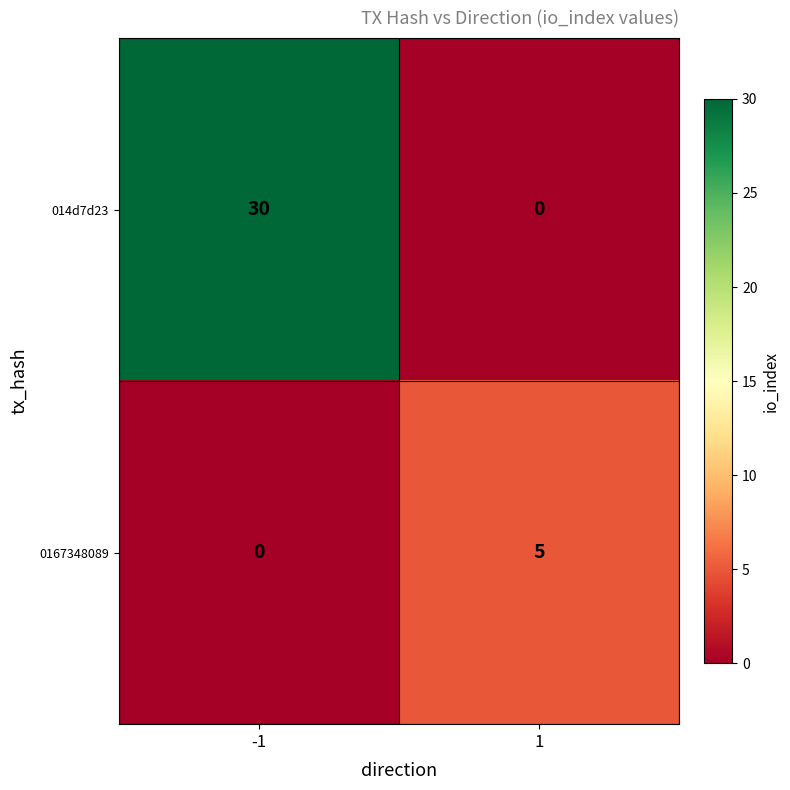

How many distinct data groups are displayed?

2